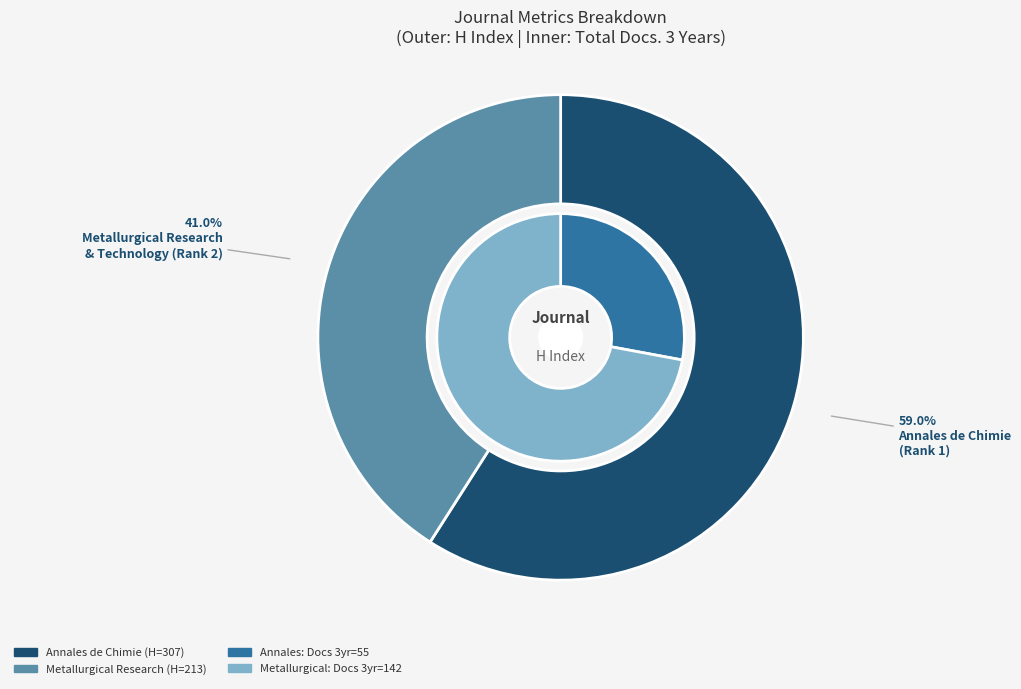

Which slice is the largest?

Annales de Chimie: Science des Materiaux